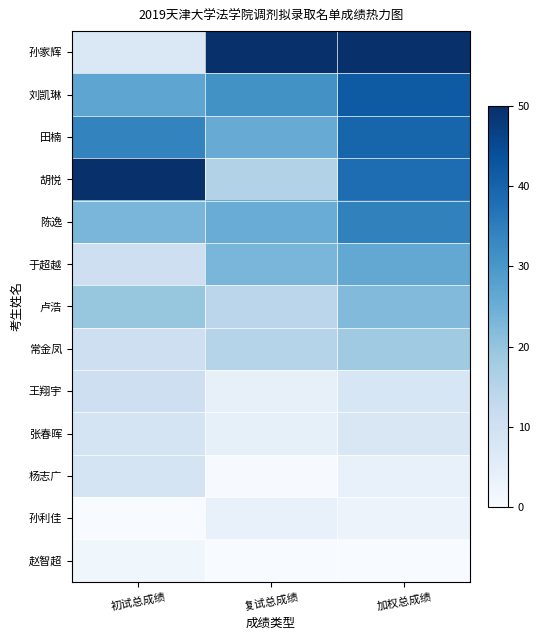

Count the number of data series in this chart.

13